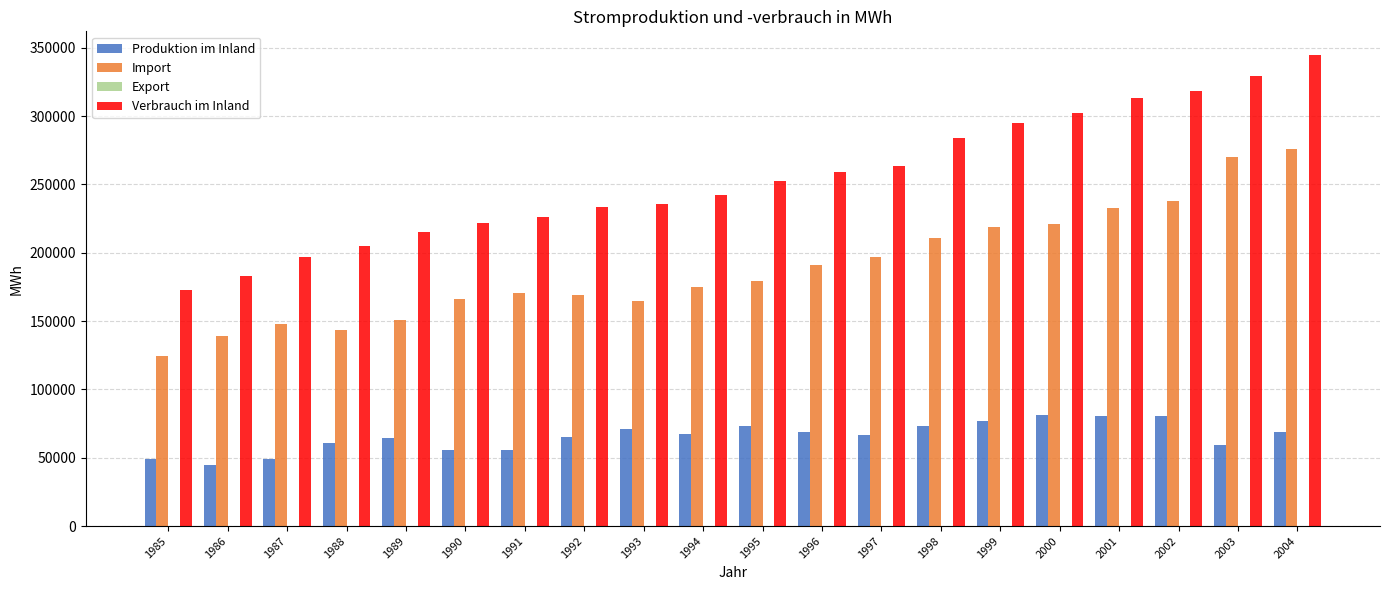

Which series has the largest total across all categories?

Verbrauch im Inland